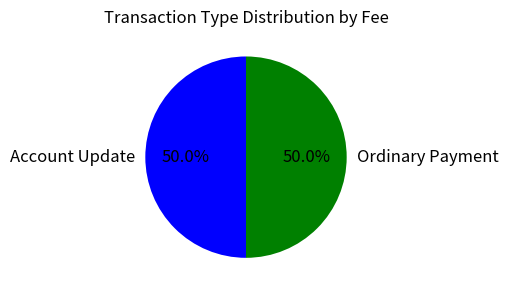

Count the number of slices in the pie.

2